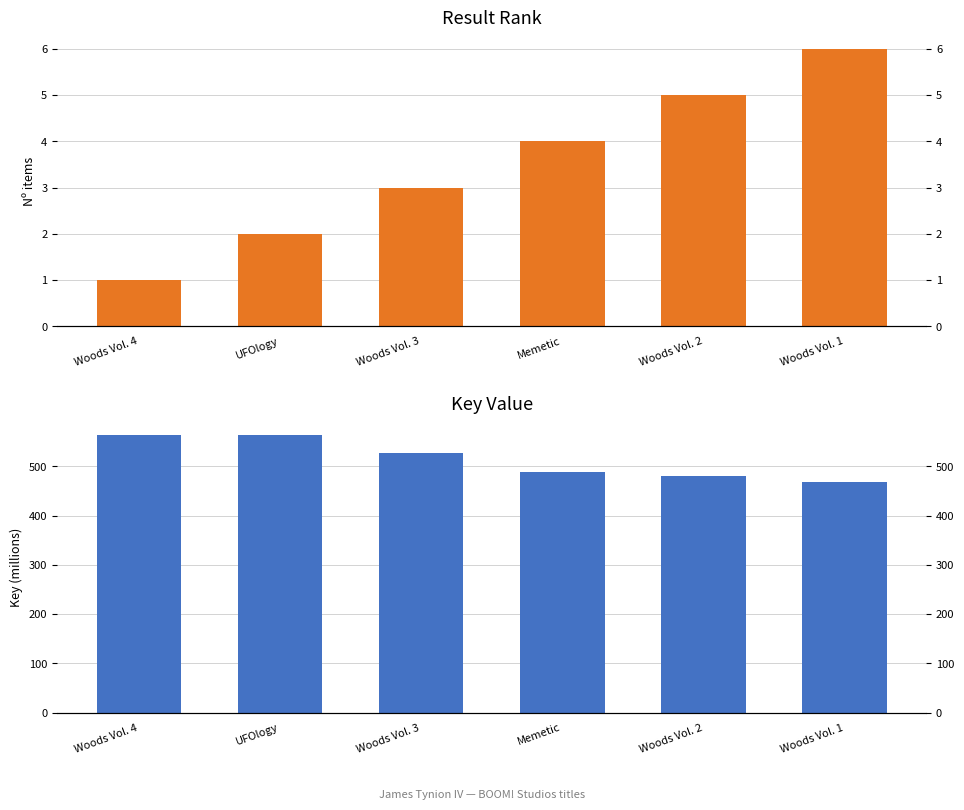

Count the number of data series in this chart.

2